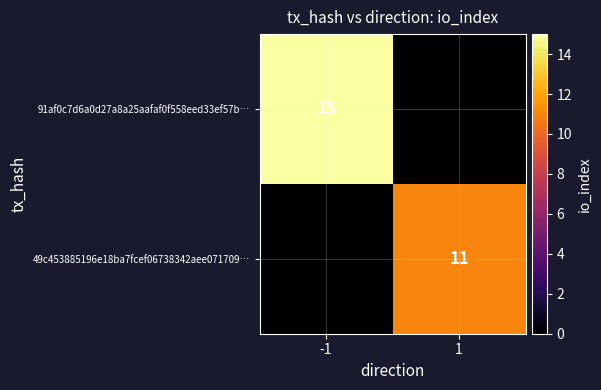

The 49c453885196e18ba7fcef06738342aee071709… series shows 17 at 1. True or false?

False